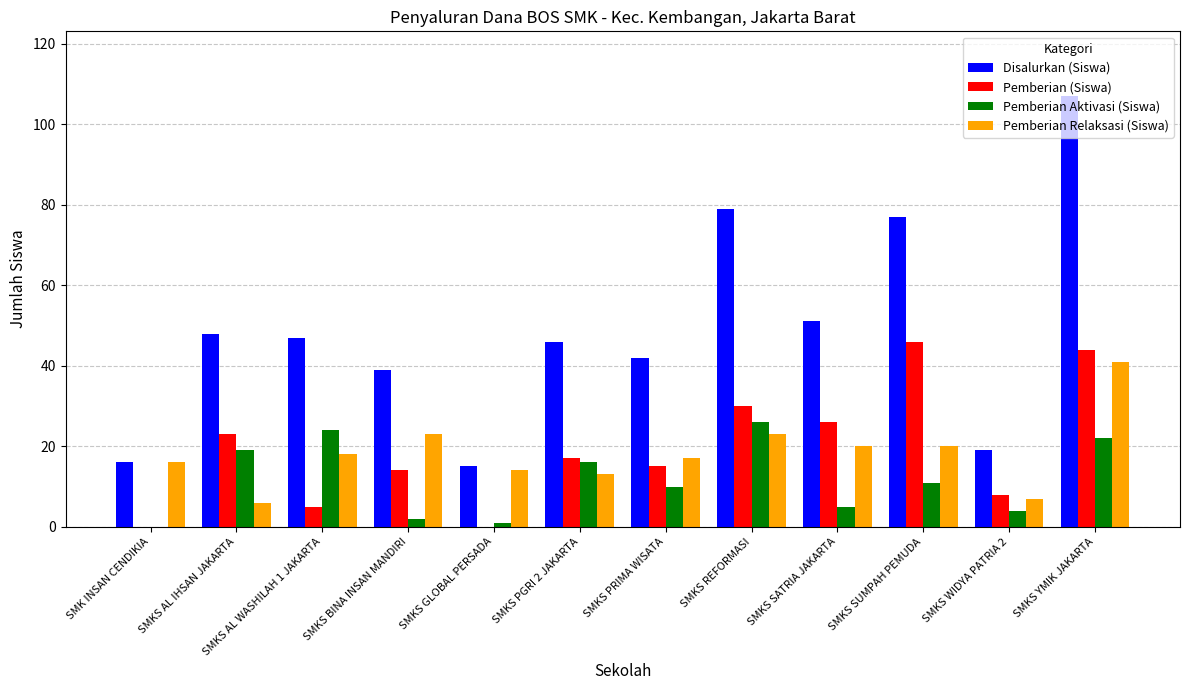

How many data points does each series have?

12